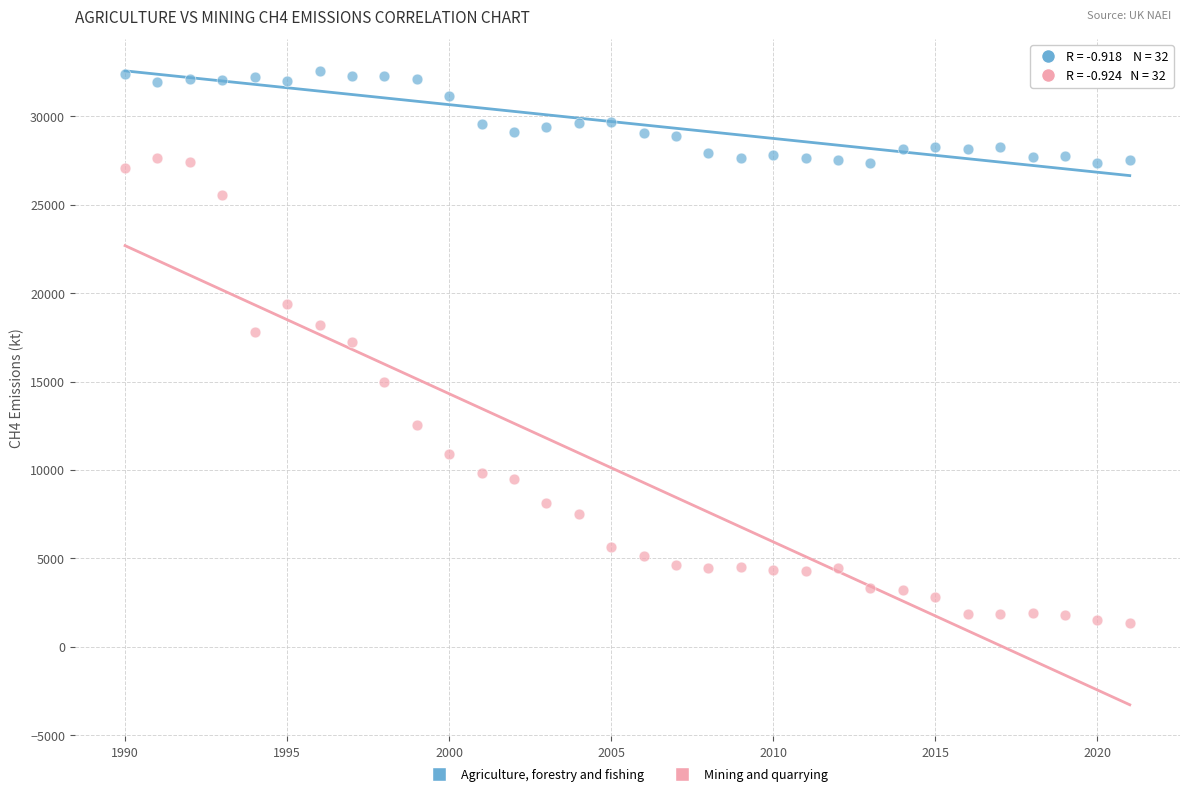

Which series has the largest Y range (max minus min)?

Mining and quarrying